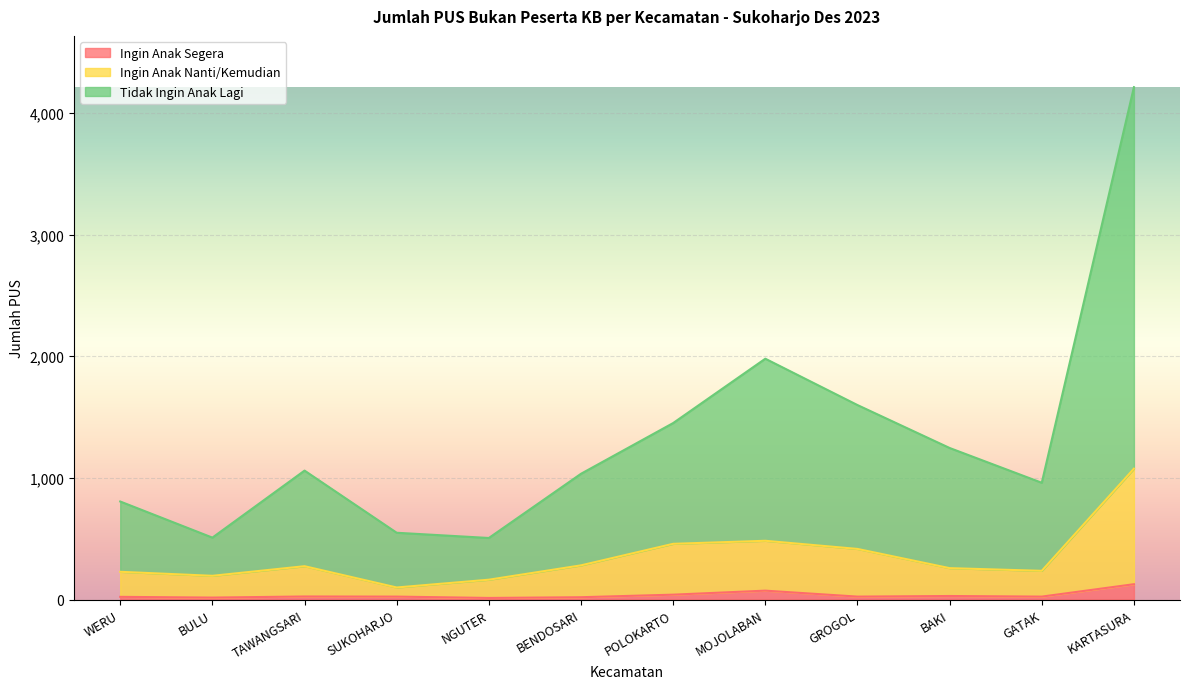

True or false: Ingin Anak Nanti/Kemudian has a value of 626 at GROGOL.

False